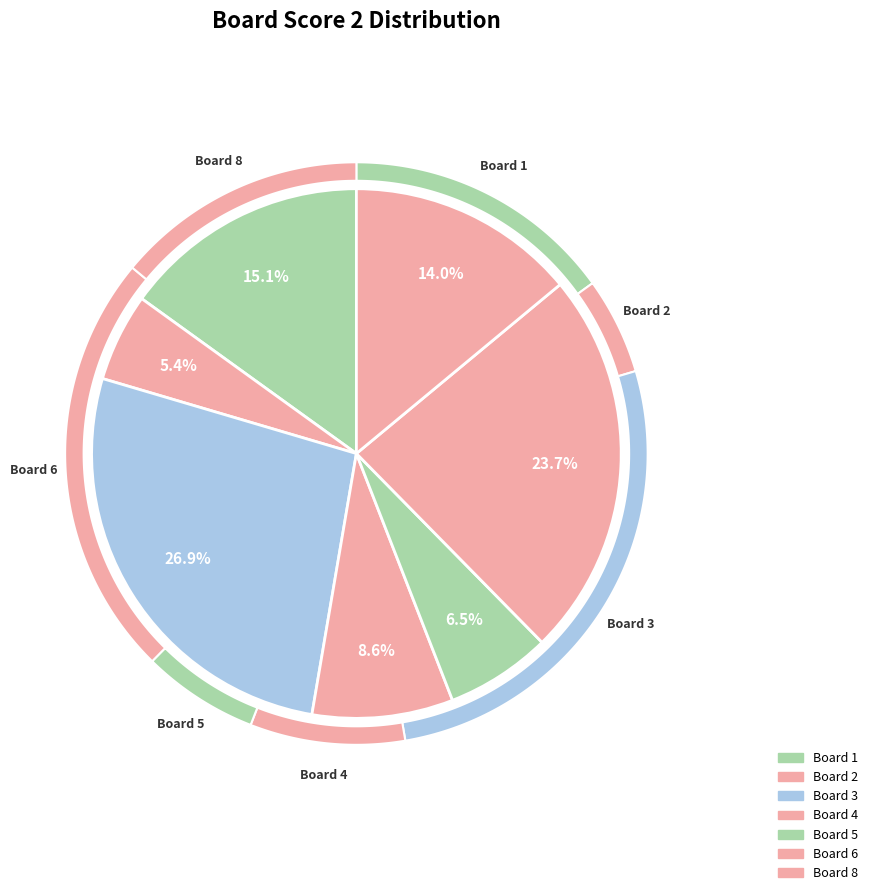

To the nearest percent, what portion does 6 represent?

24%